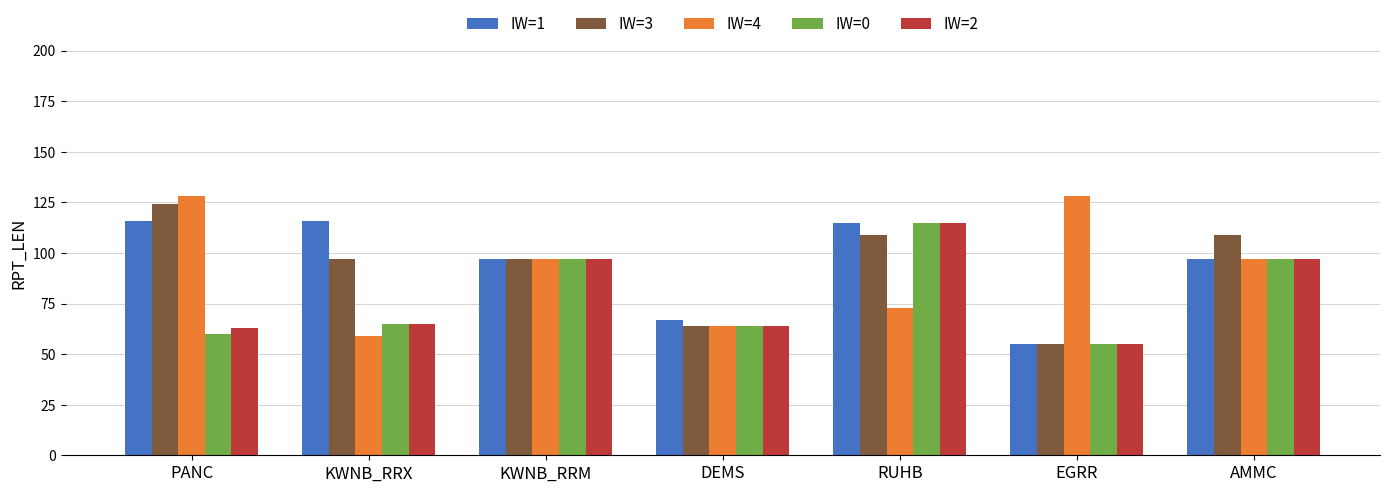

Is the value of IW=3 at EGRR greater than the value of IW=4 at PANC?

No